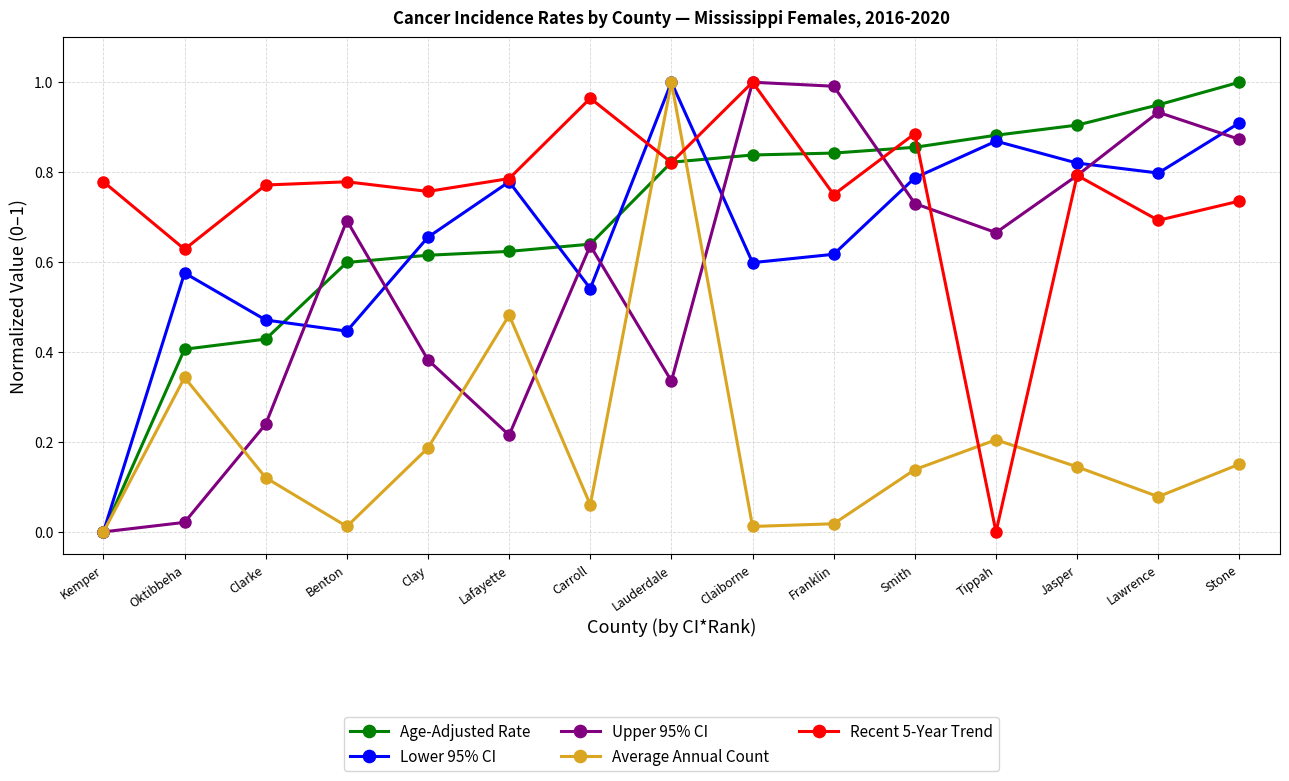

Is it true that Upper 95% CI equals 0.6 at Claiborne?

False